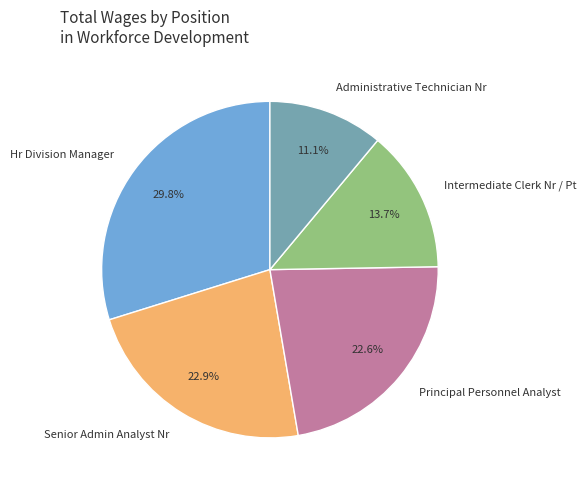

Which category has the smallest portion of the pie?

Administrative Technician Nr